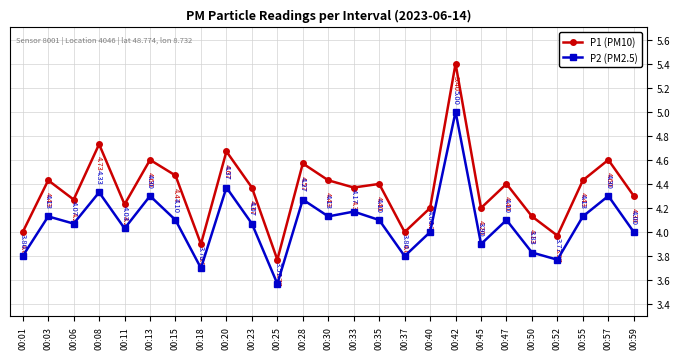

How many categories are shown in the chart?

25